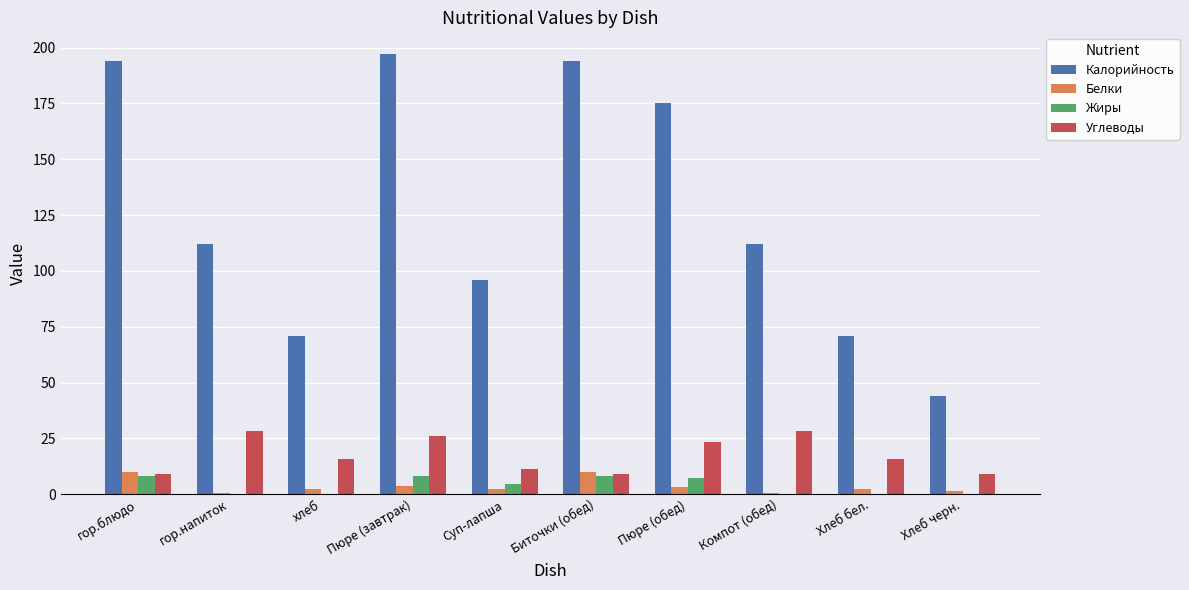

Which series has the largest total across all categories?

Калорийность